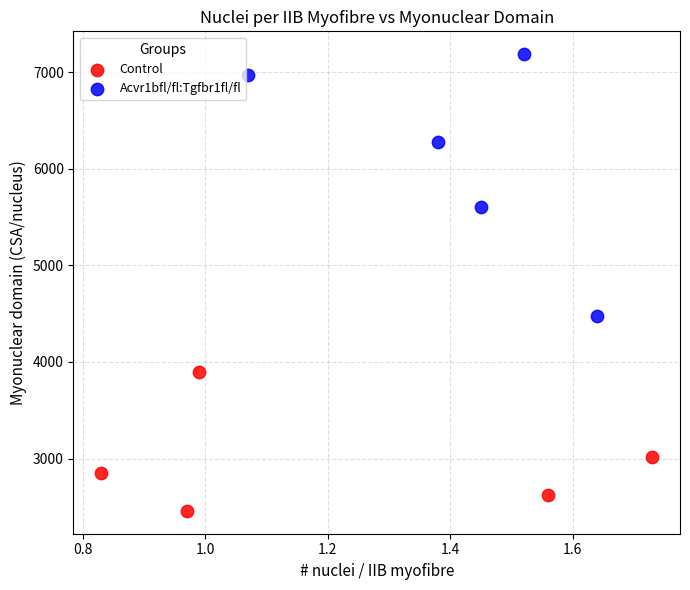

Which series reaches the minimum Y coordinate?

Control